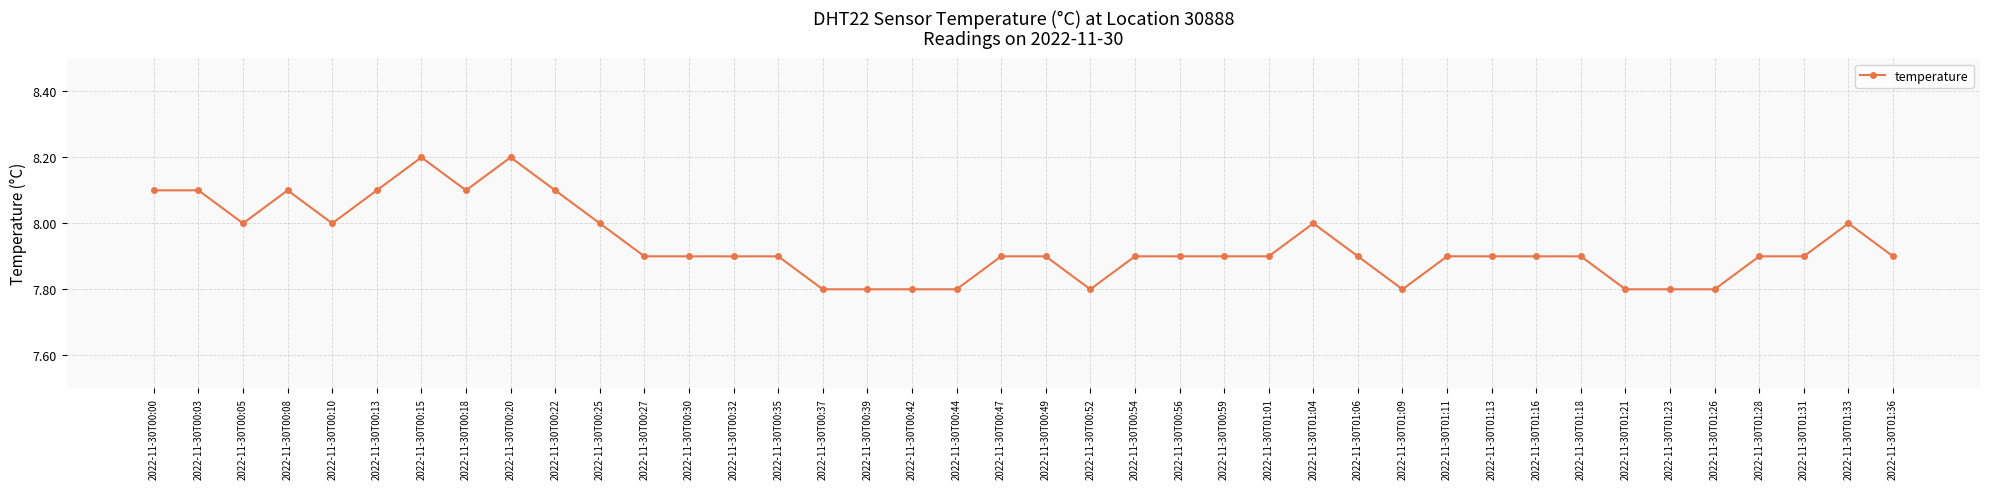

The chart shows a value of 8.1 at 2022-11-30T00:08. True or false?

True